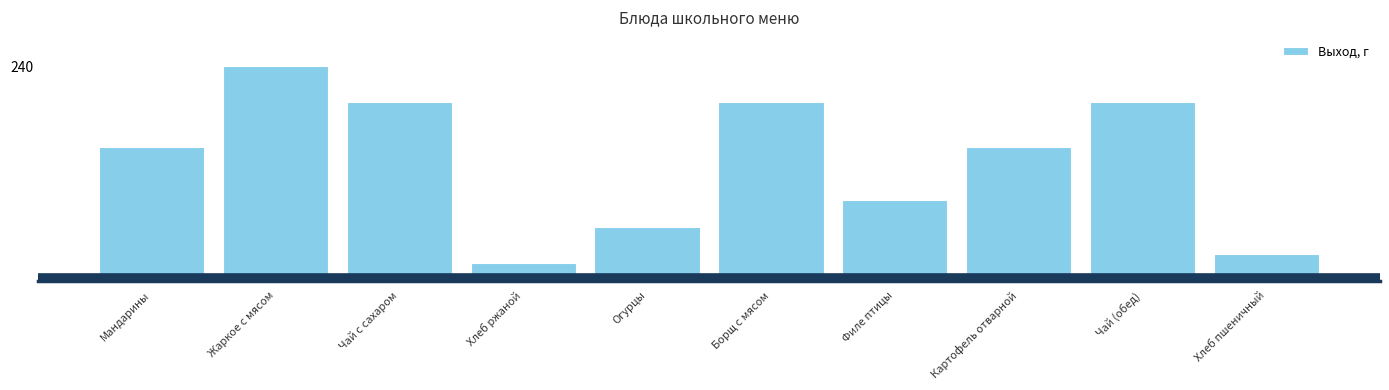

What is the greatest value displayed?

240